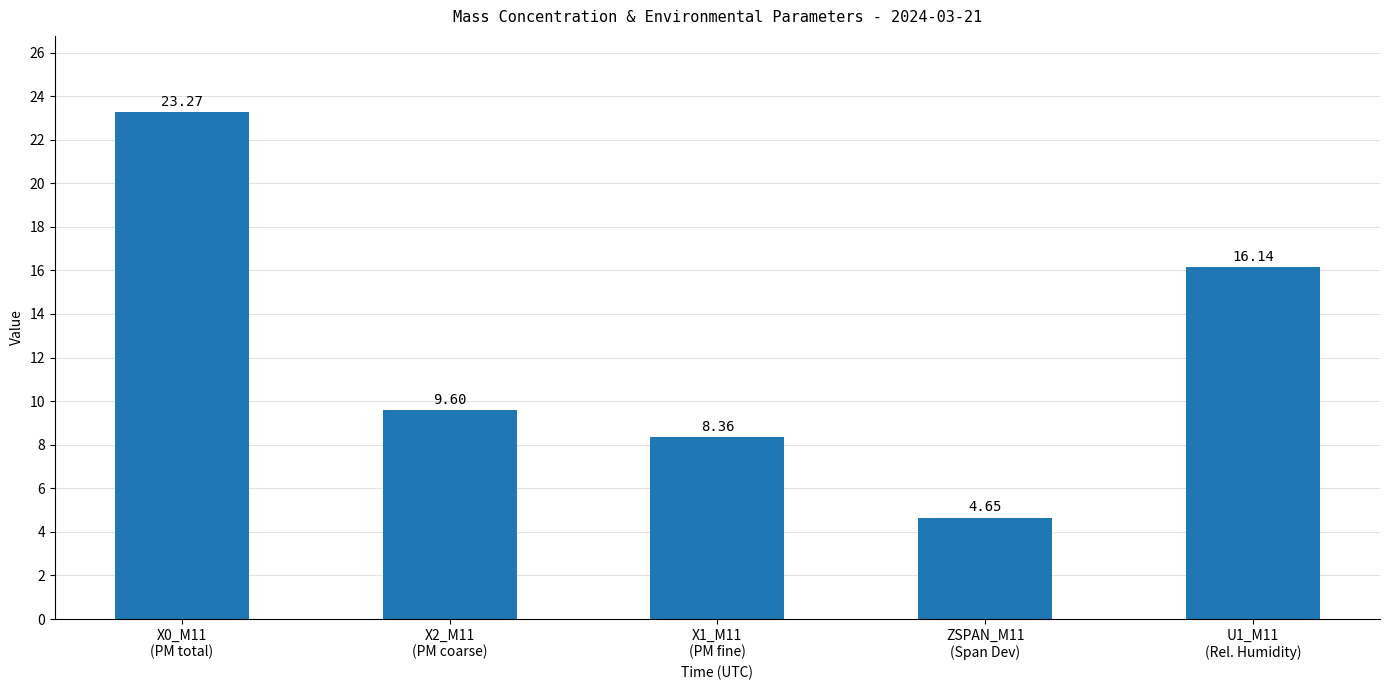

What position from the right is X2_M11
(PM coarse)?

4